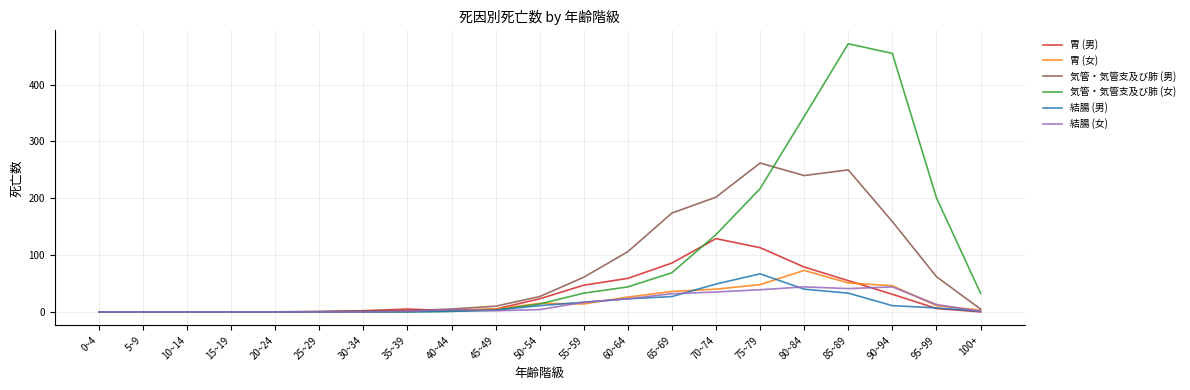

What is the maximum value shown in the chart?

472